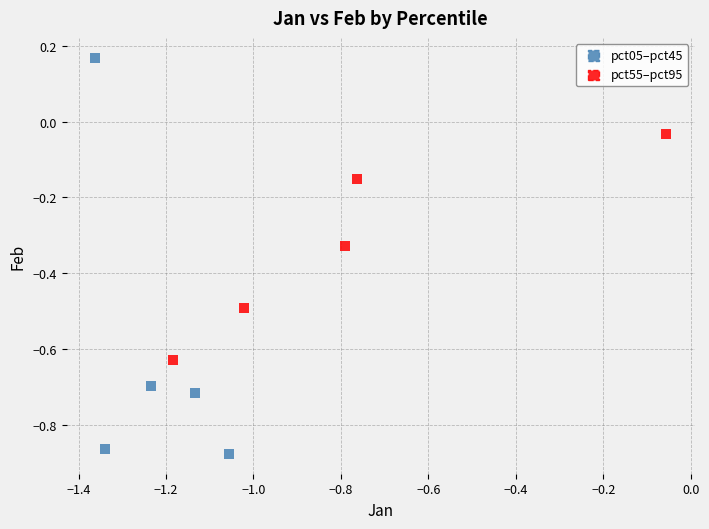

Which series reaches the minimum Y coordinate?

pct05–pct45